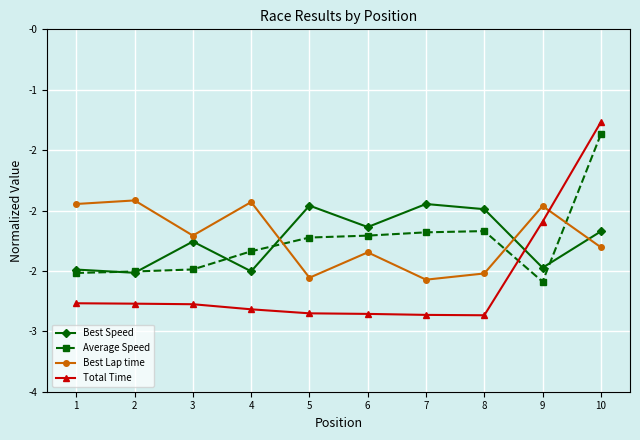

True or false: Best Speed has more than 0 interior local peaks.

True